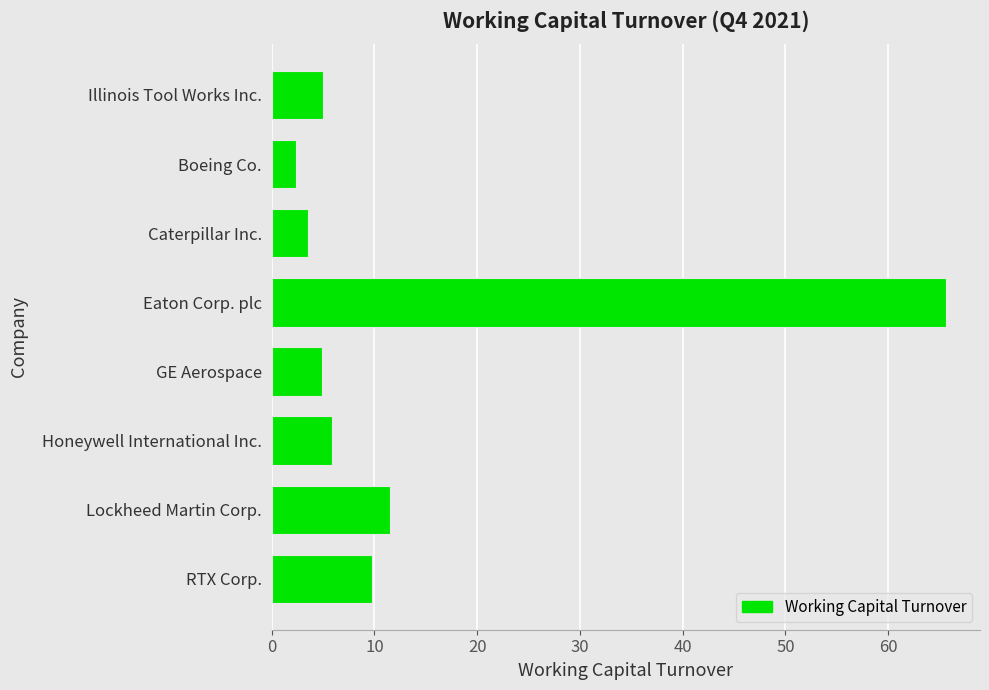

At which label is the value closest to 33?

Lockheed Martin Corp.